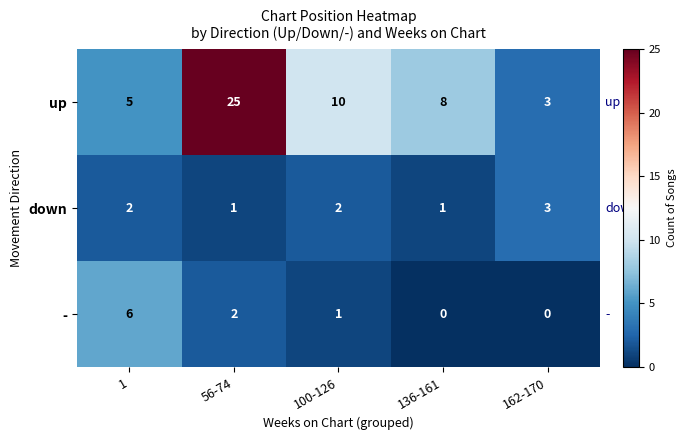

What is the minimum value for up?

3